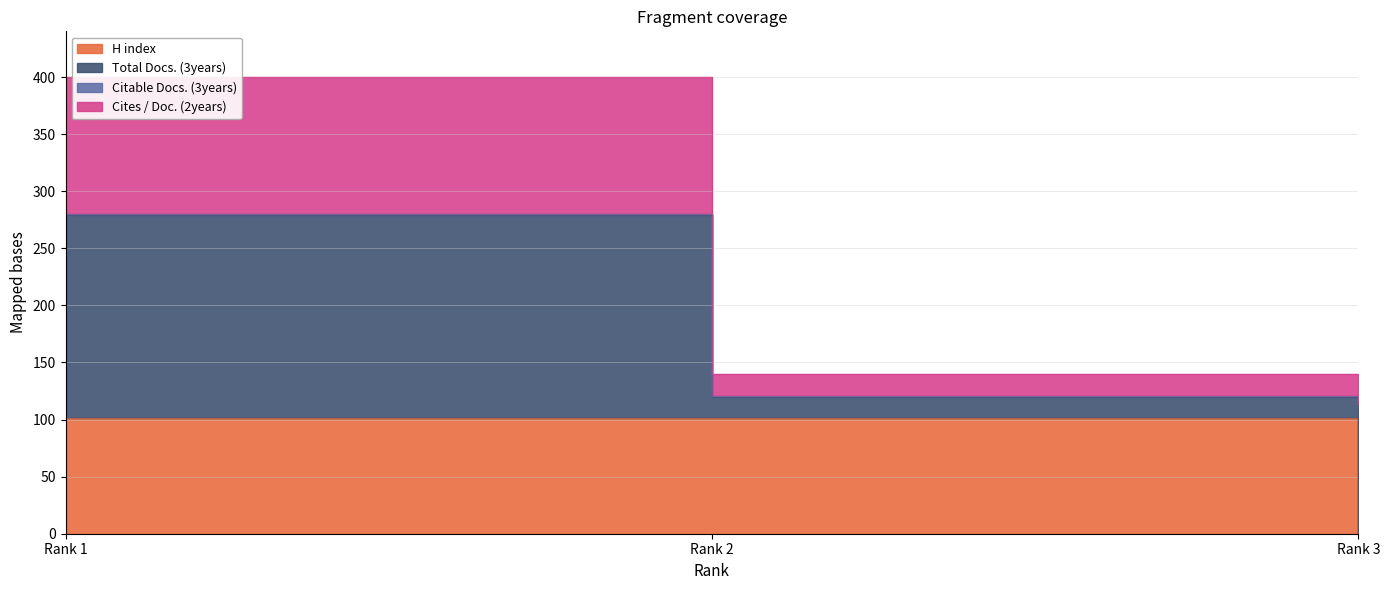

What is the total value across all series at Rank 1?

501